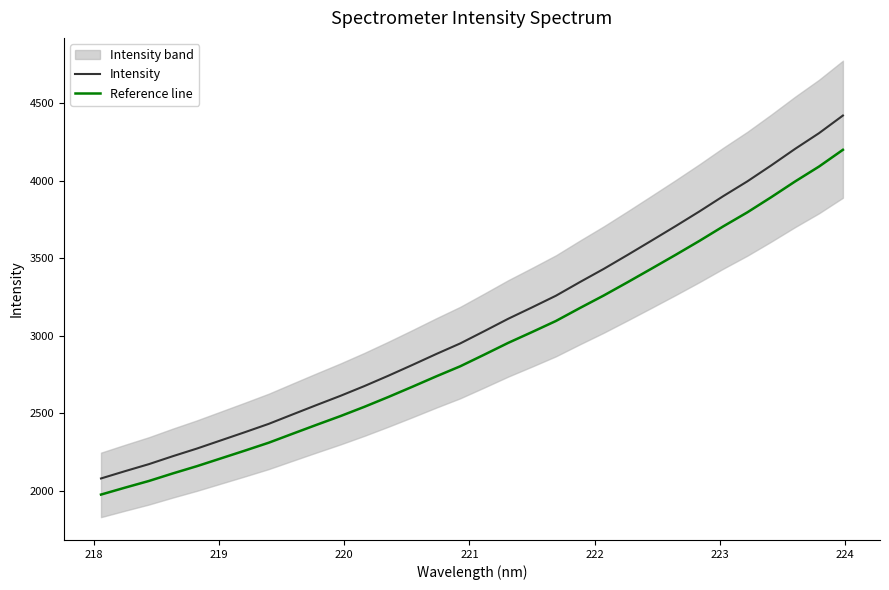

True or false: Reference line has more than 1 points higher than both neighbors.

False